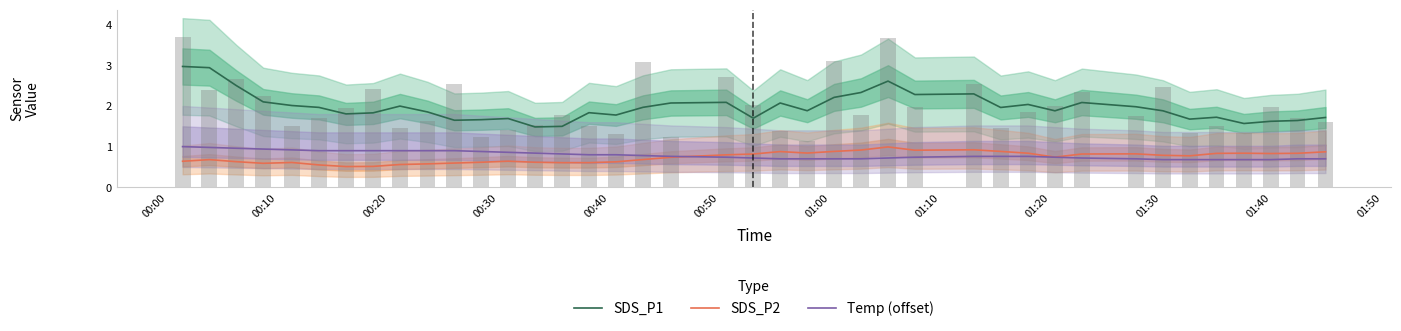

What is the maximum value for SDS_P1?

3.0